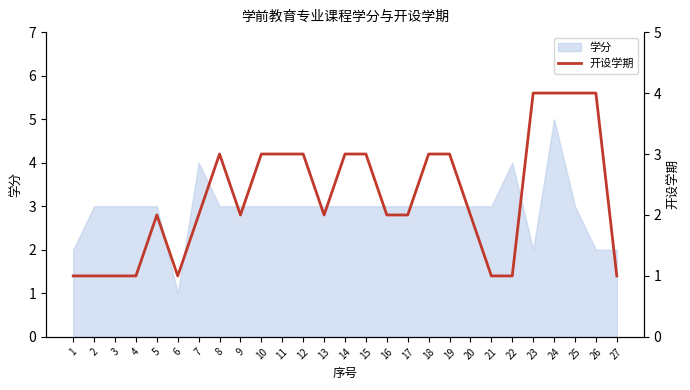

Read the 学分 value at 11.

3